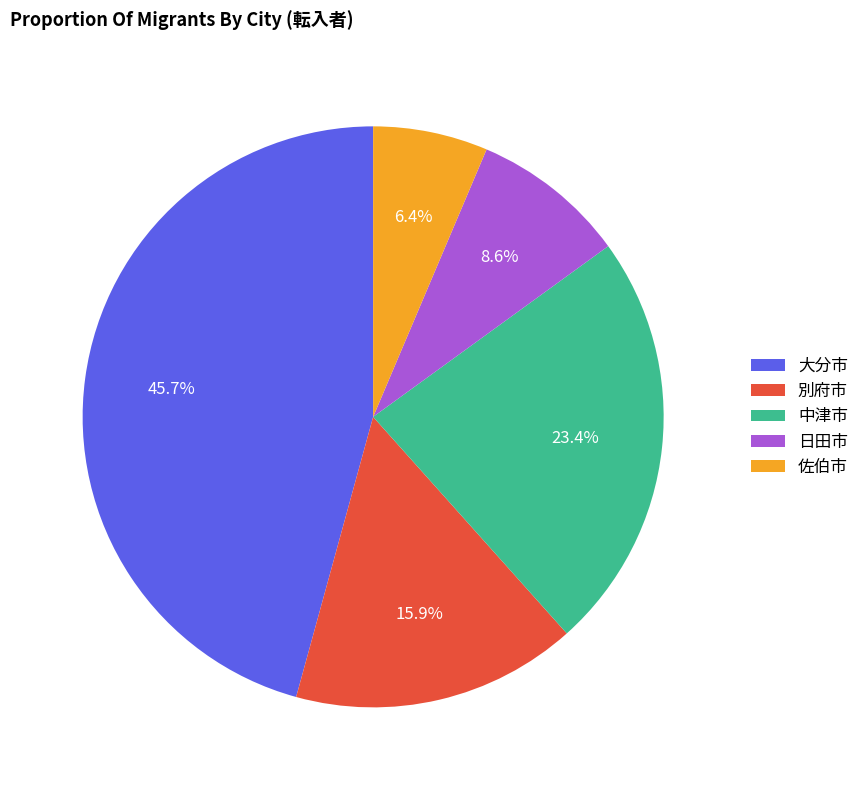

Is it true that 中津市 is 36% of the pie?

False